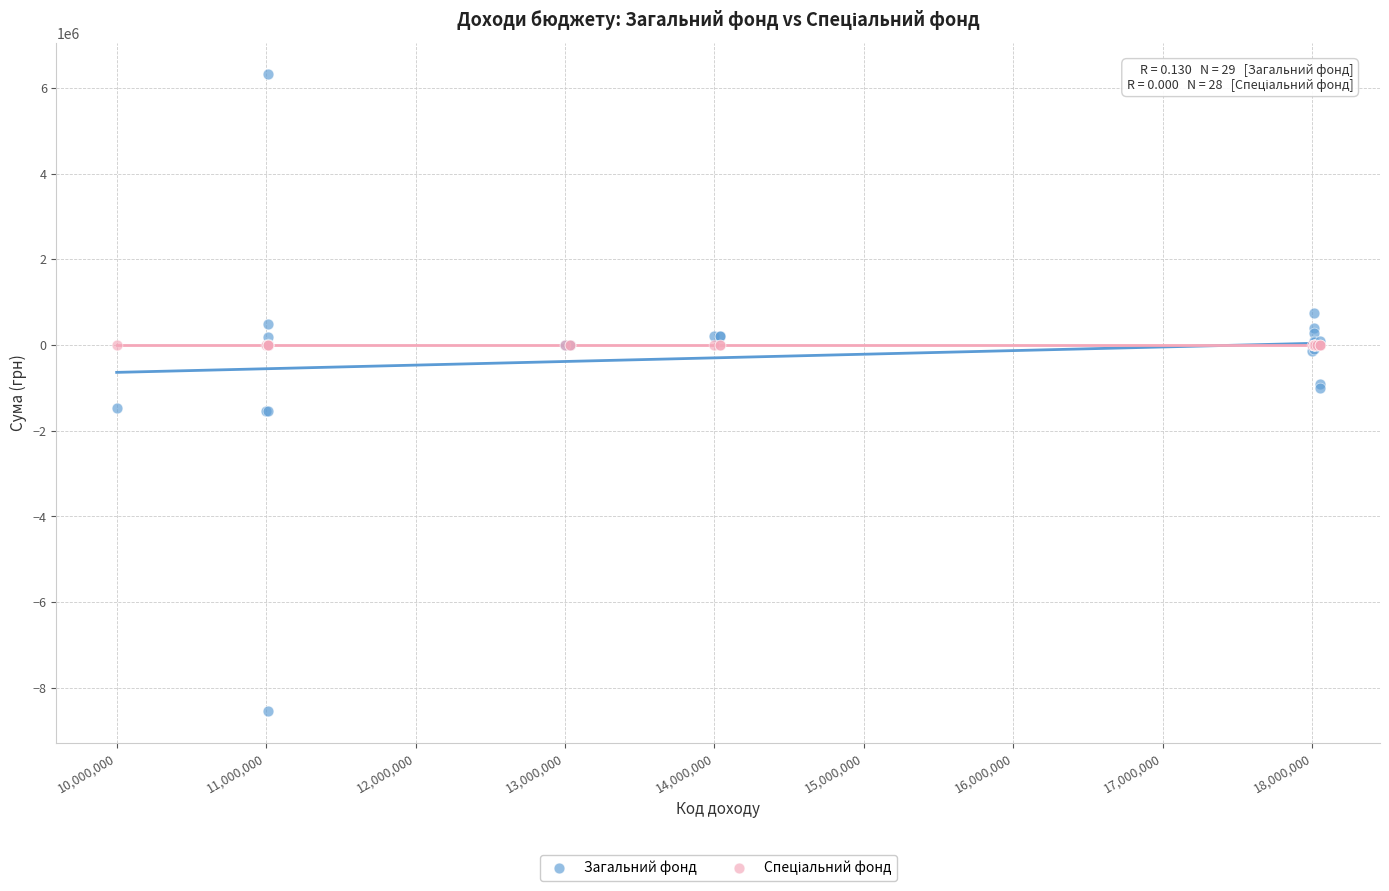

Which series reaches the maximum Y coordinate?

Загальний фонд